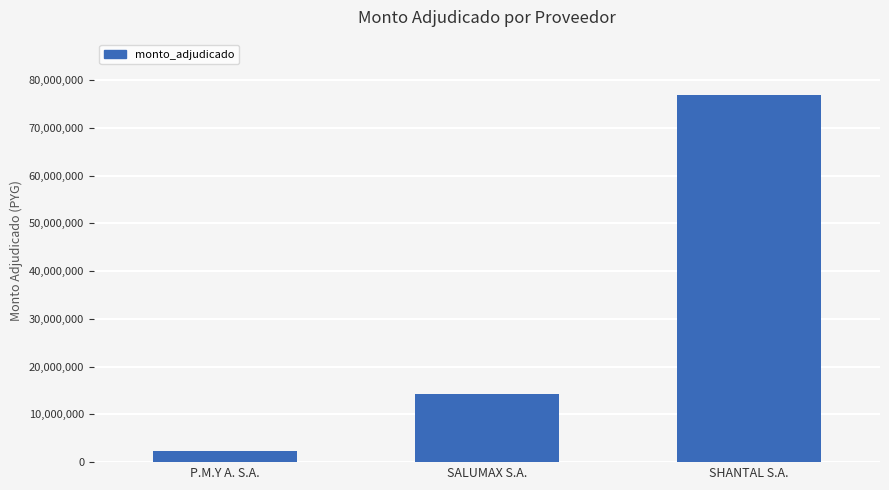

What is the value of the 3rd bar from the left?

76949000